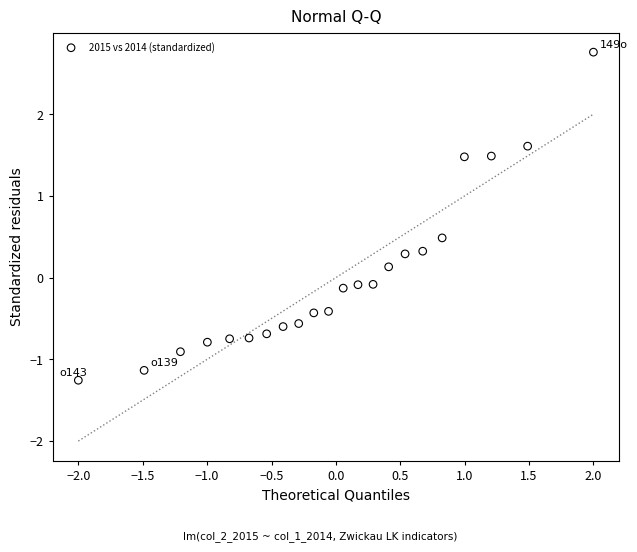

What is the range of Y values (max minus min)?

4.0